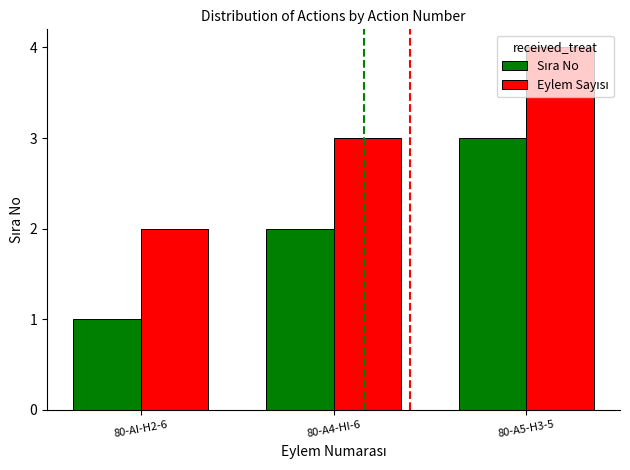

Count the number of data series in this chart.

2